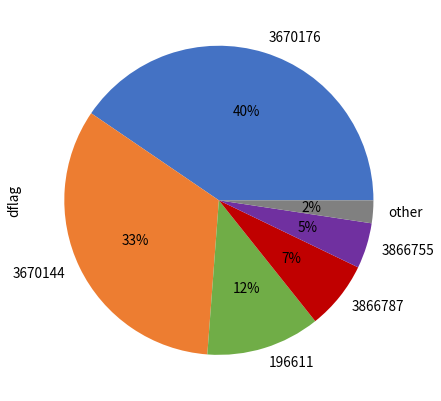

Which slice is the largest?

3670176